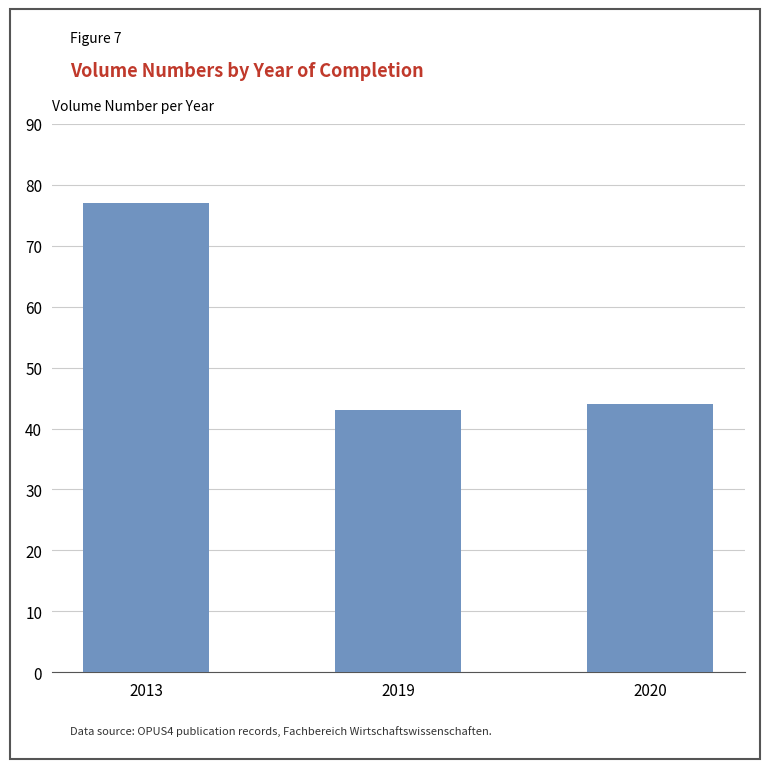

Count the number of categories in the chart.

3